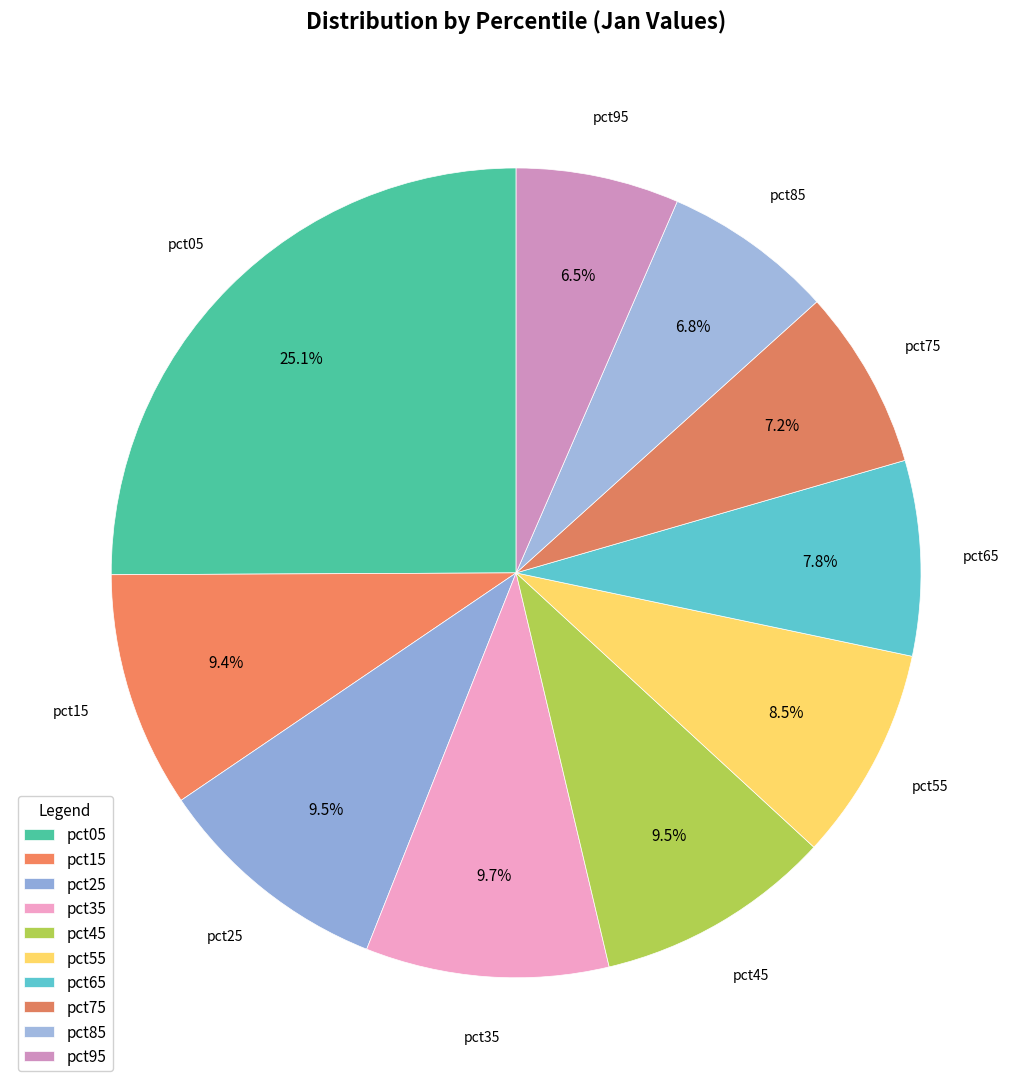

Which has a higher value, pct35 or pct55?

pct35